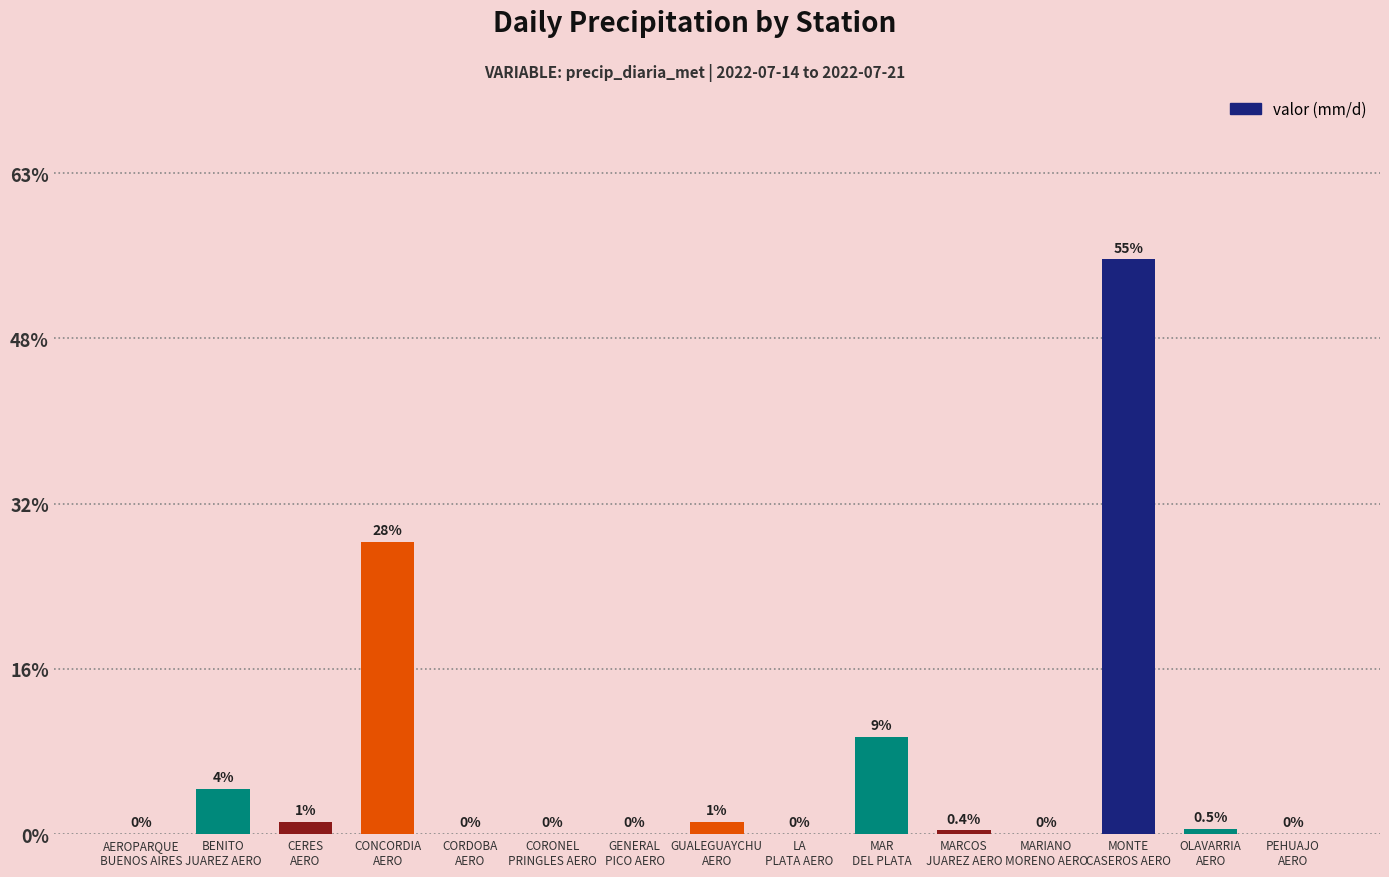

True or false: the data shows 47.2 at MONTE
CASEROS AERO.

True